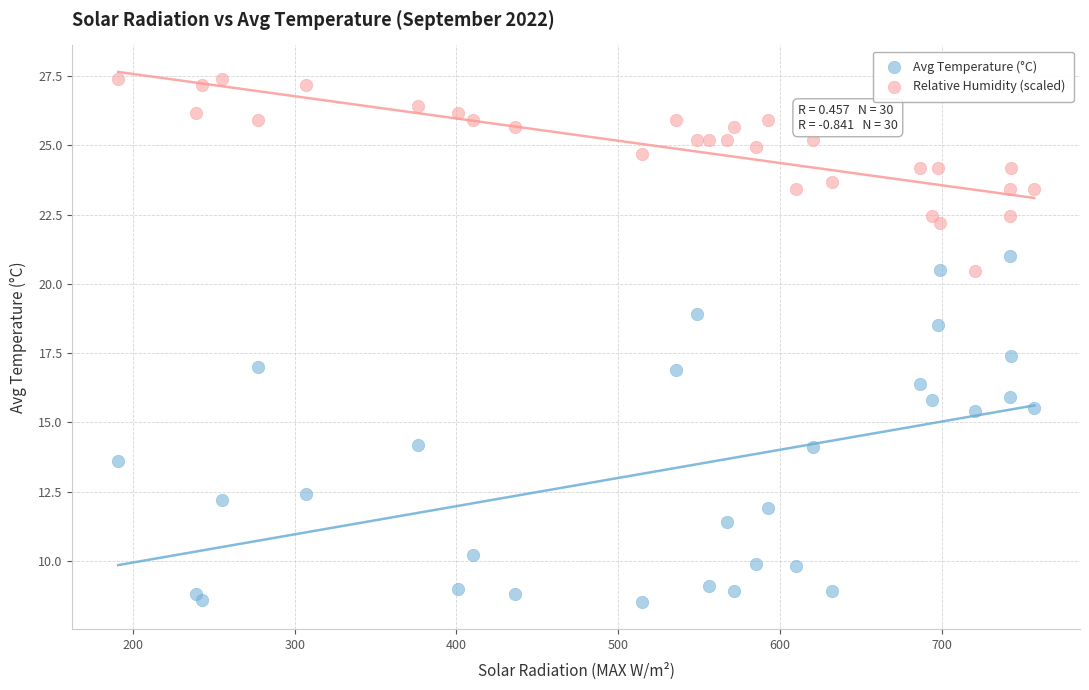

What is the X range (max minus min) for the scatter plot?

566.4